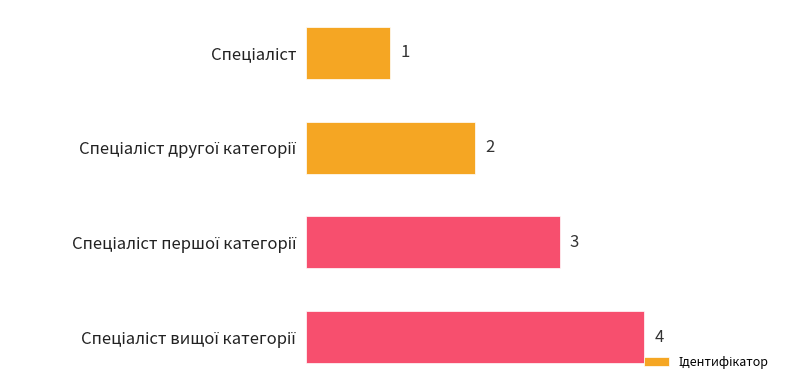

What is the difference between the maximum and second lowest values?

2